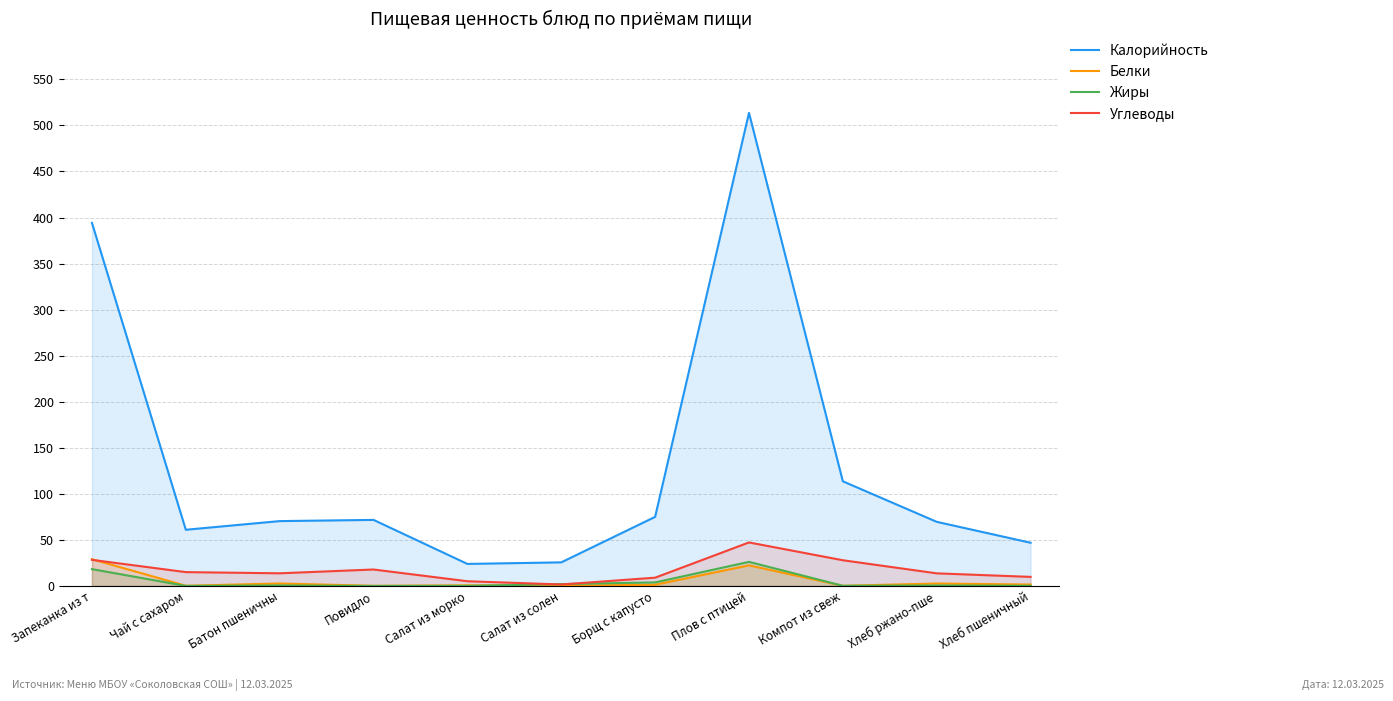

Reading left to right, what are all the values shown in this chart?

Калорийность: 394.2	61.0	70.4	71.7	23.9	25.6	75.0	513.6	113.6	69.6	46.9
Белки: 29.0	0.2	2.7	0.1	0.6	0.3	1.3	22.4	0.2	2.6	1.5
Жиры: 18.2	0.1	0.5	0.0	0.1	2.0	3.8	26.1	0.2	0.5	0.2
Углеводы: 28.3	15.0	13.7	17.9	5.1	1.6	9.0	47.2	27.9	13.7	9.8